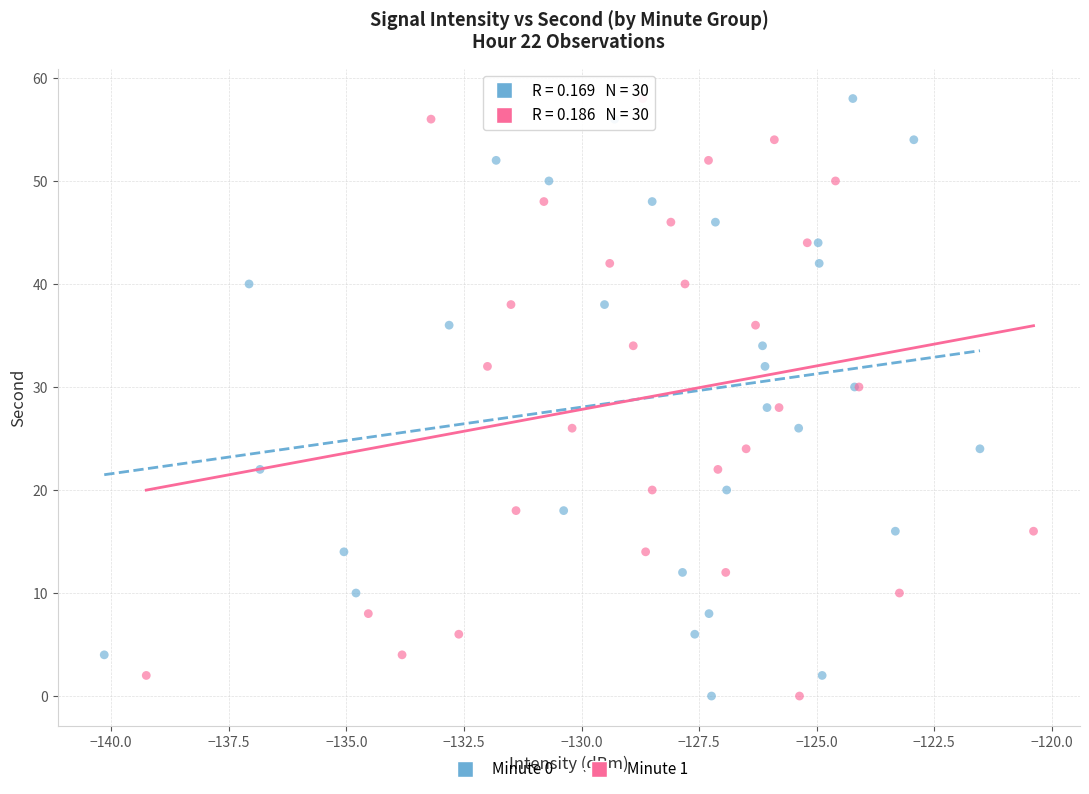

What are all the series names shown in the legend?

Minute 0, Minute 1